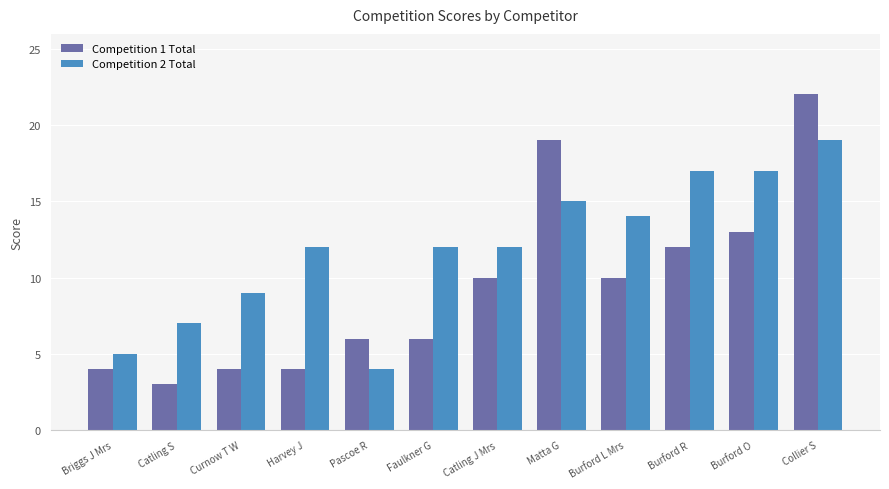

What is the lowest value of the Competition 2 Total series?

4